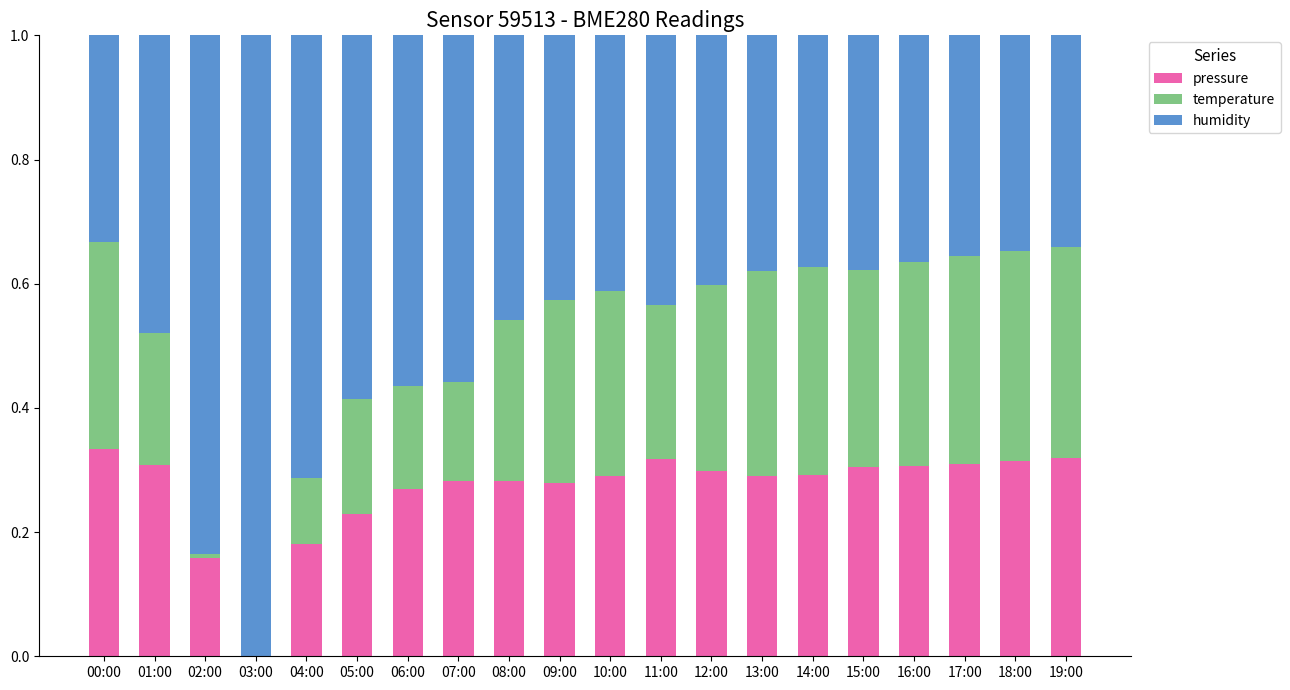

Is it true that pressure equals 0.3 at 10:00?

True